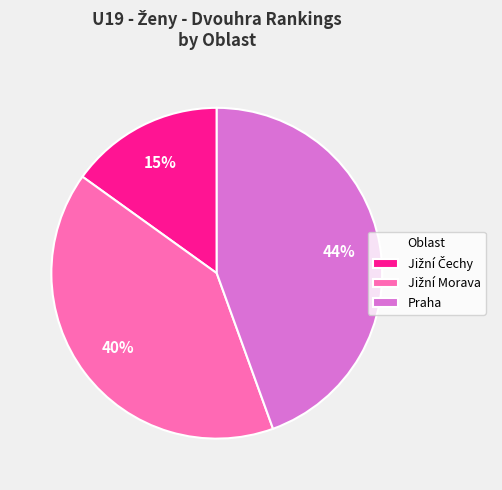

The Praha slice represents 31% of the pie. True or false?

False